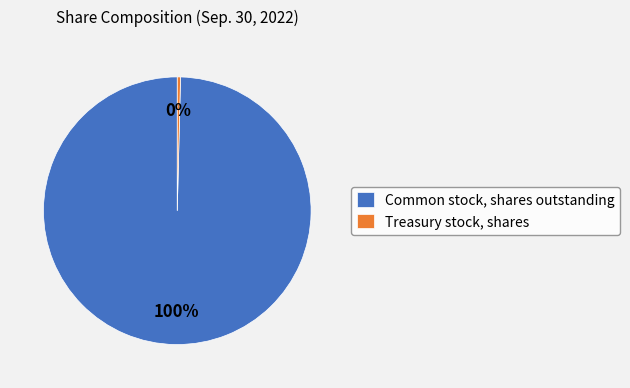

Approximately how many times larger is the value at Common stock, shares outstanding compared to Treasury stock, shares?

256.4